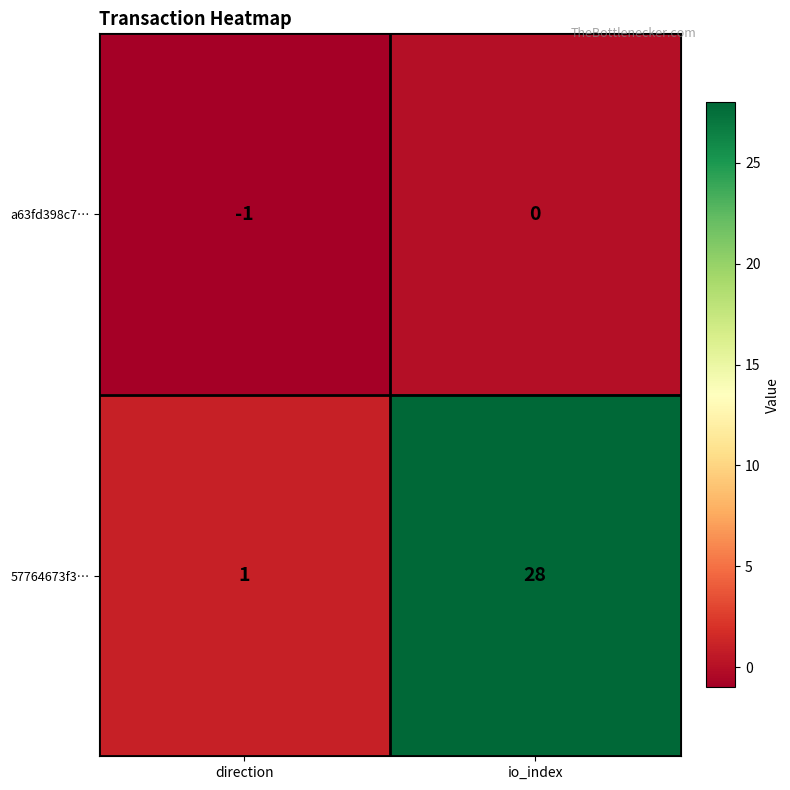

Where is a63fd398c7… nearest to the value 0?

io_index